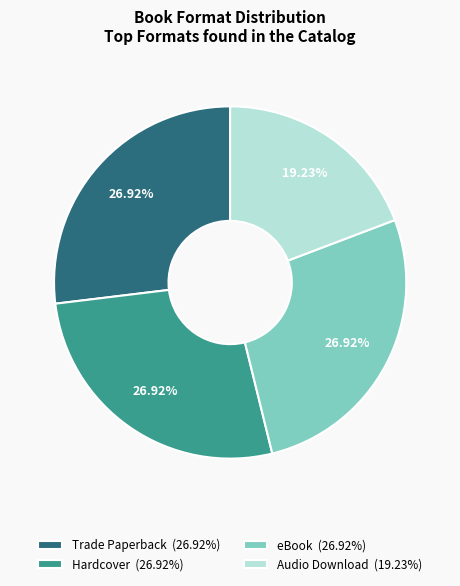

Is there a majority slice in this chart?

No